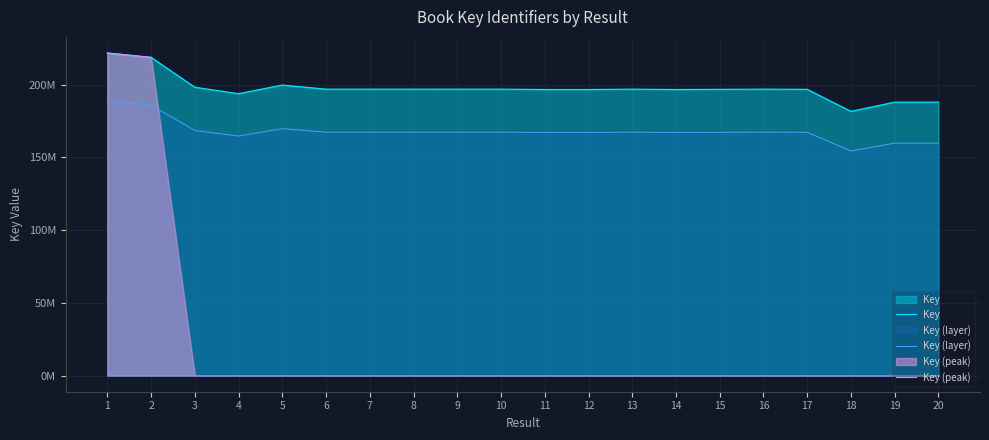

Rank the series by their maximum value, from highest to lowest.

Key, Key (peak), Key (layer)